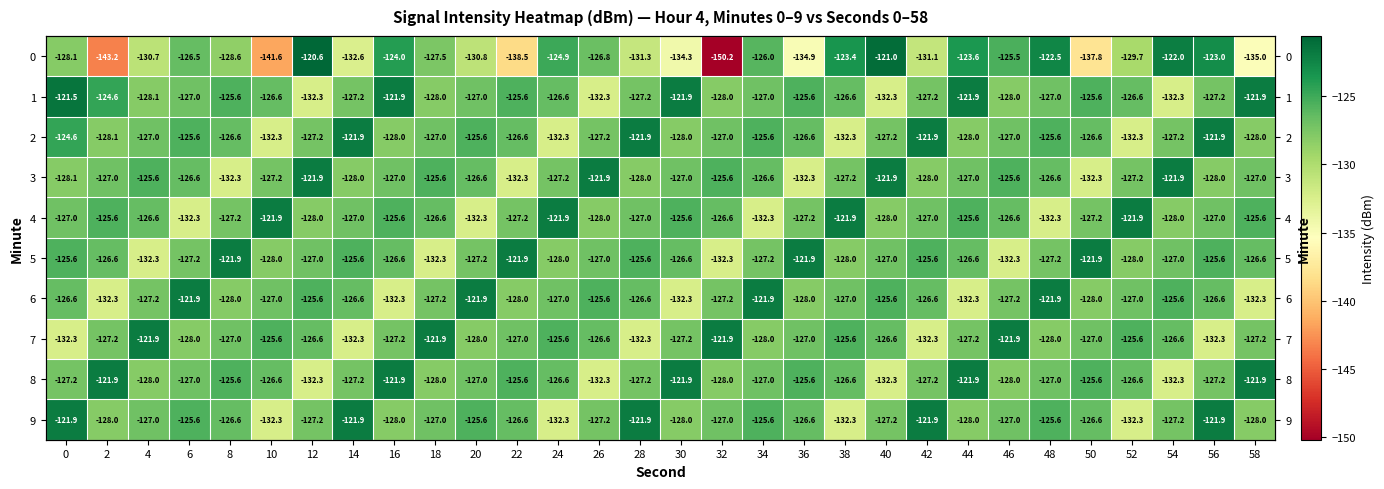

List the series in order of their peak value, highest first.

0, 1, 2, 3, 4, 5, 6, 7, 8, 9